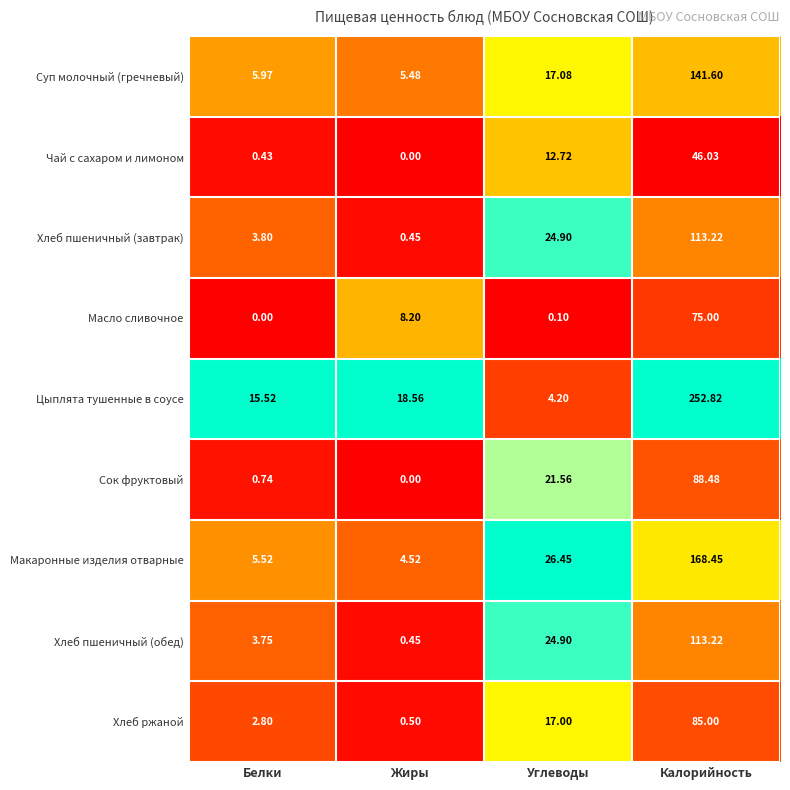

Which series has the largest total across all categories?

Цыплята тушенные в соусе